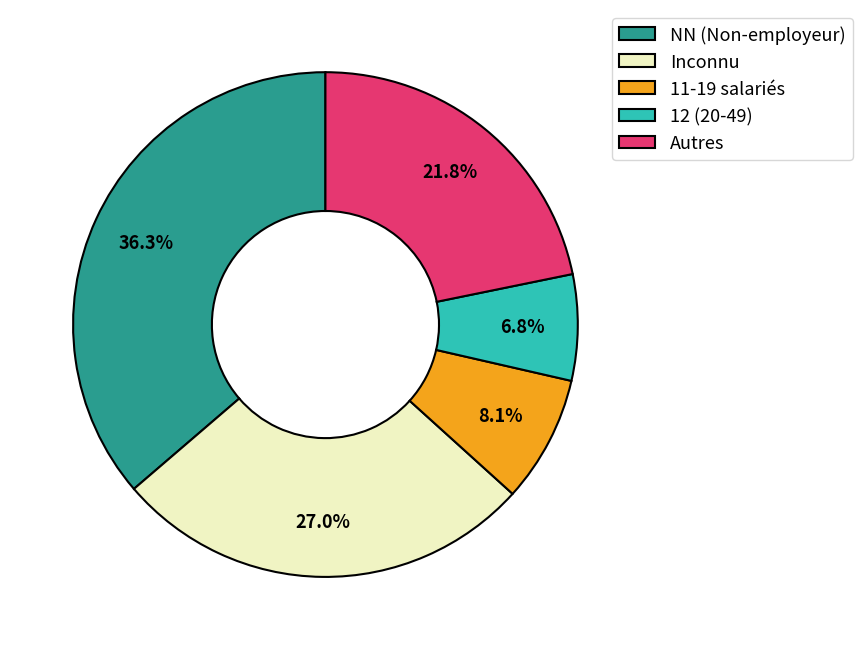

Which slice is the largest?

NN (Non-employeur)